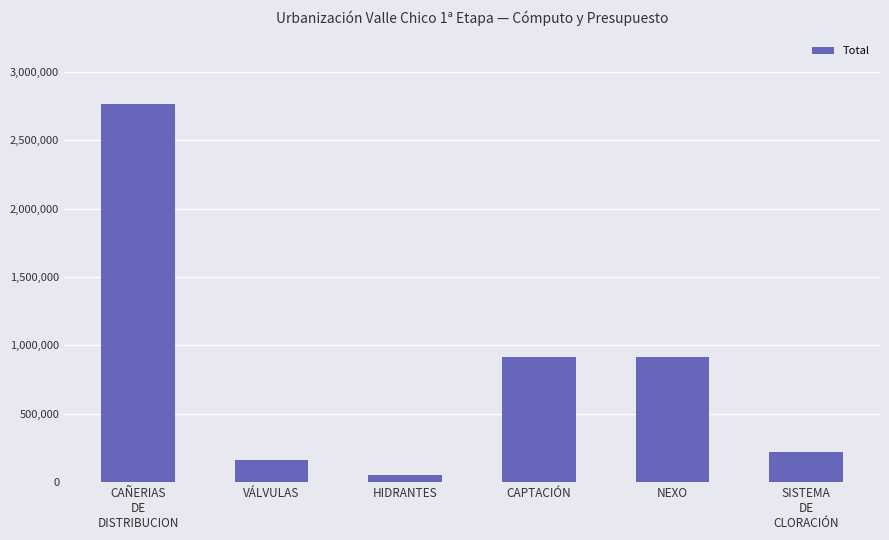

The chart shows a value of 330977.1 at NEXO. True or false?

False